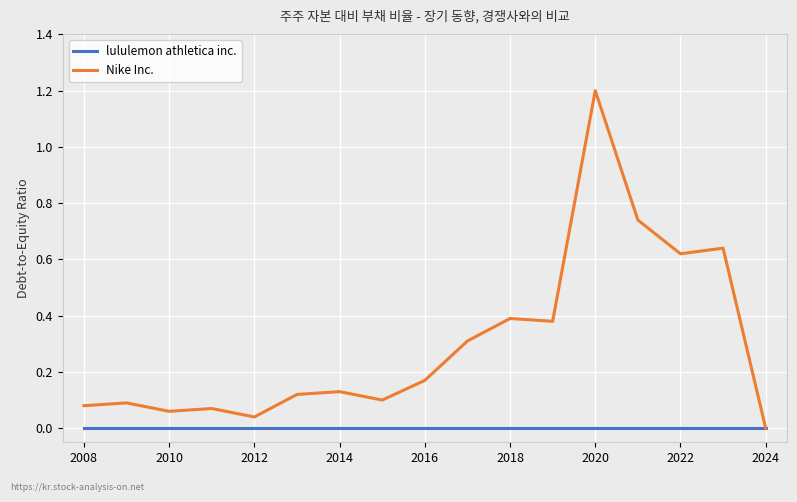

What is the maximum value shown in the chart?

1.2